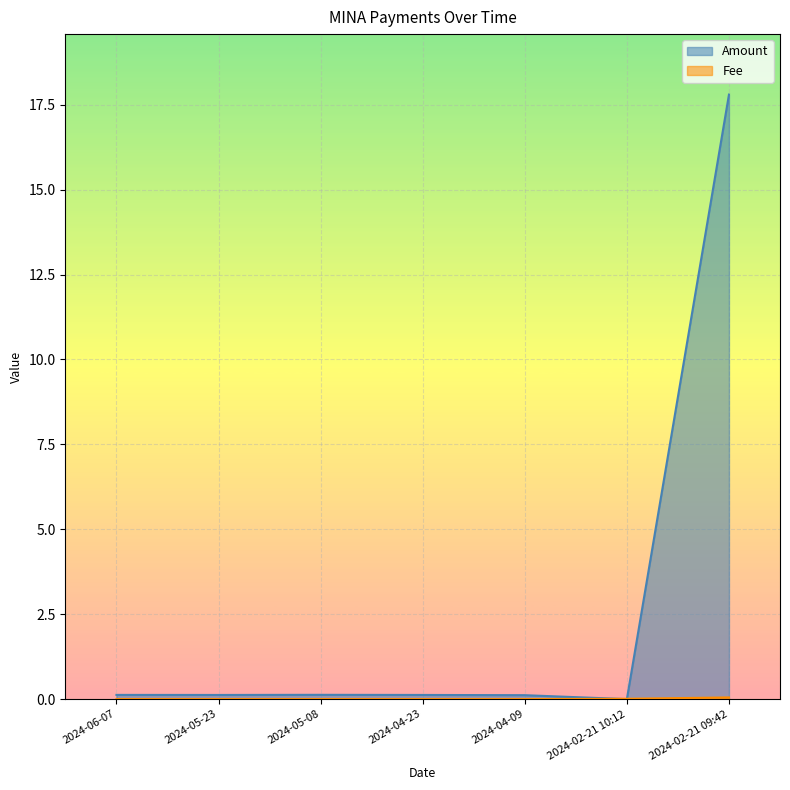

What position from the left is 2024-05-23?

2